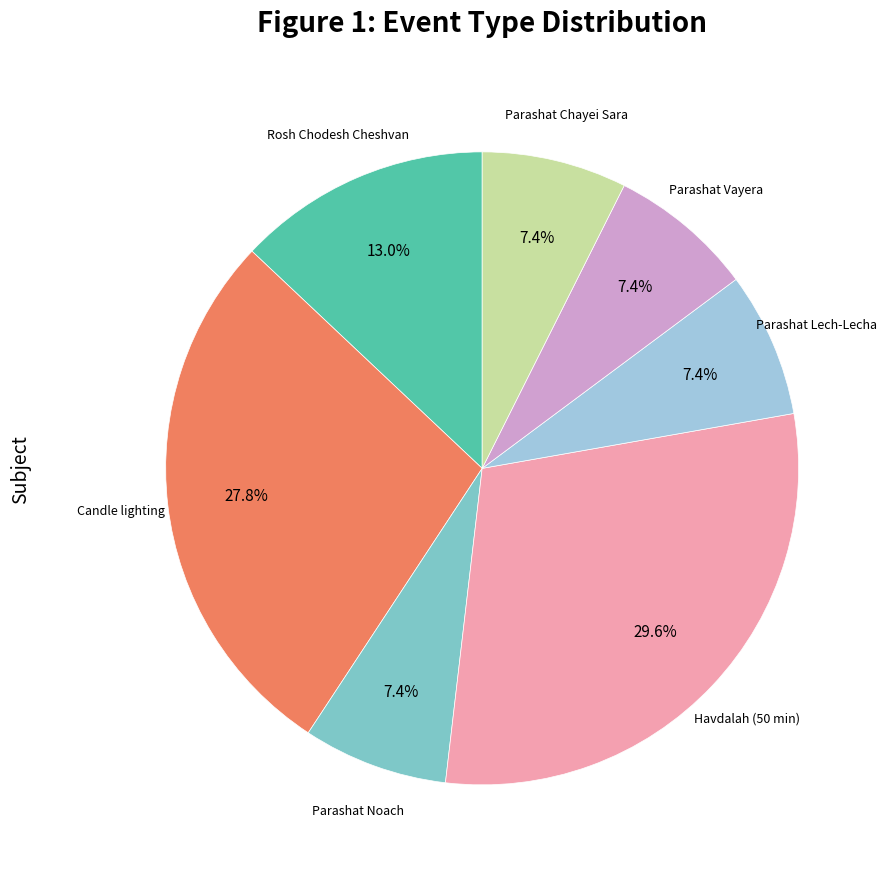

Is there a majority slice in this chart?

No